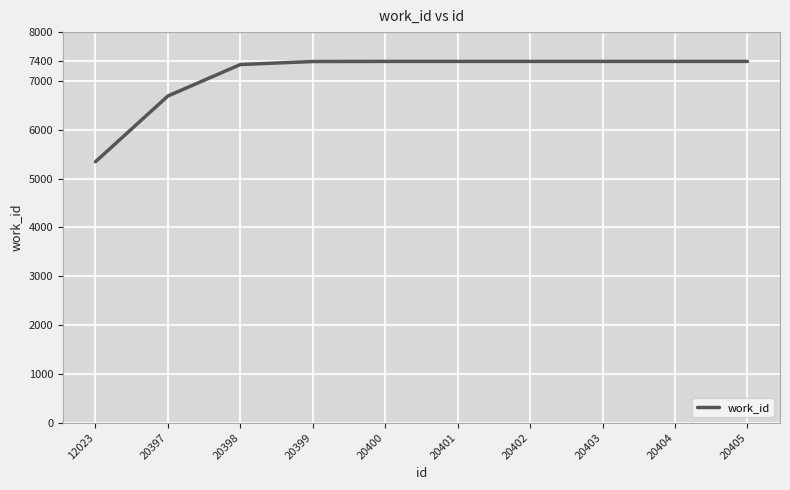

Is it true that the value at 20401 is 7400?

True